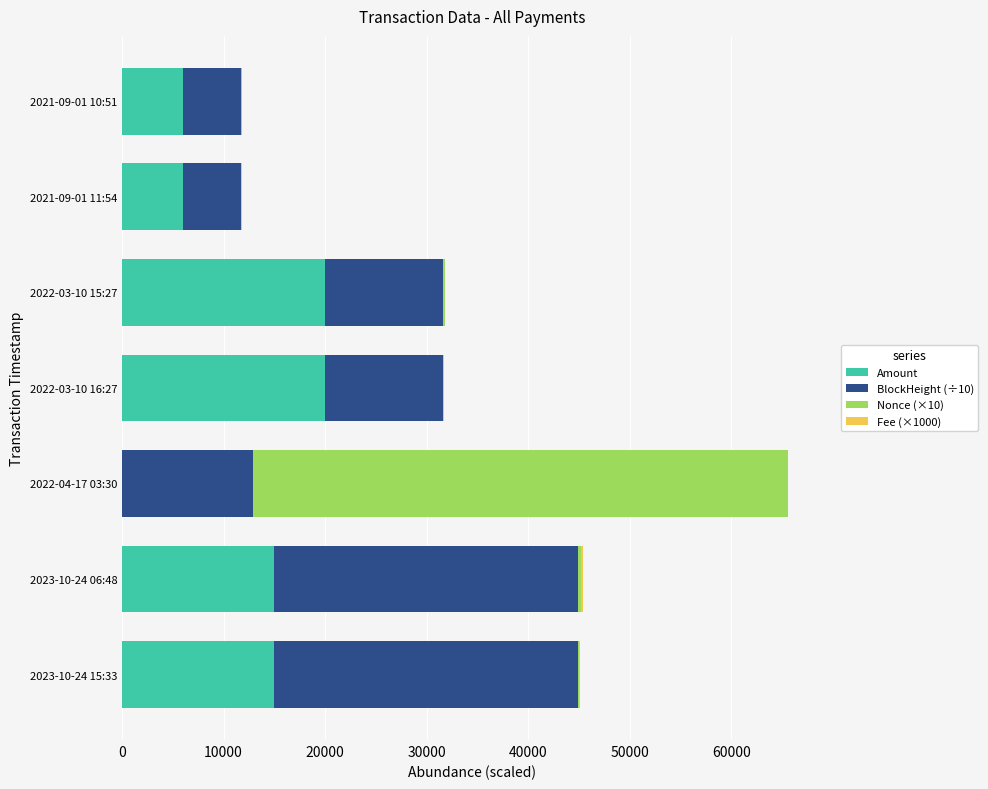

At which category is the sum across all series the highest?

2022-04-17 03:30